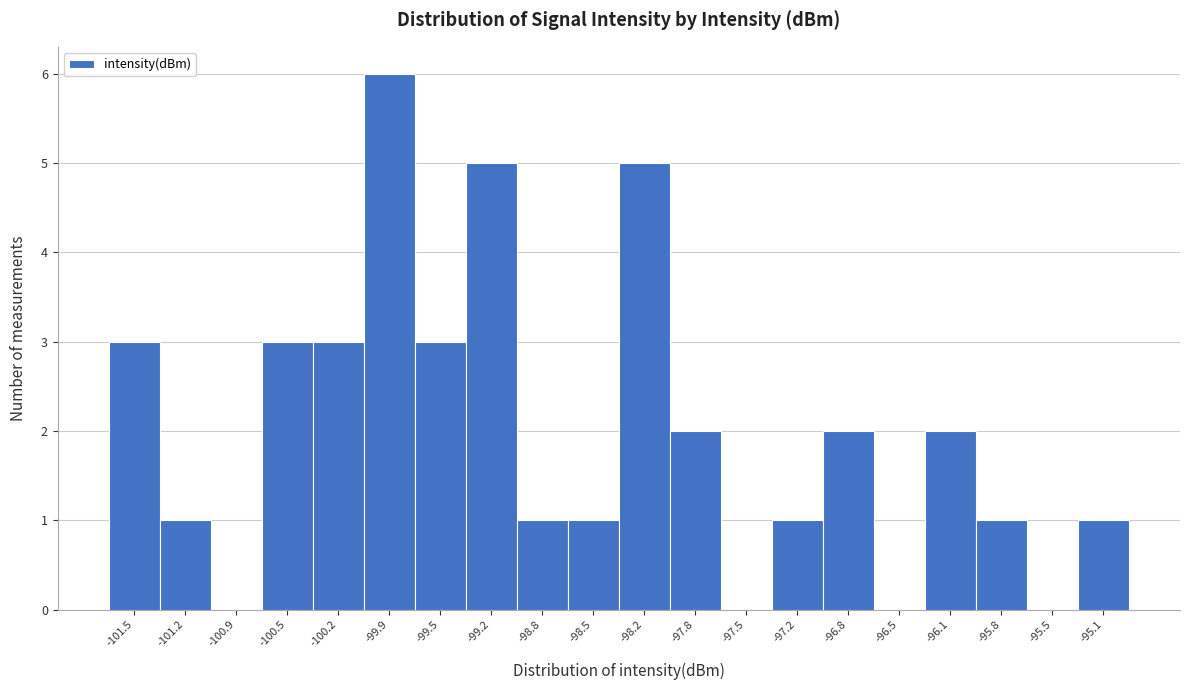

Reading left to right, list every bar in this chart as the range it spans on the x-axis followed by its height. Neither the bar edges nor the heights are printed on the chart, so give them approximately, as read against the axes.

-101.70 to -101.35: 3
-101.35 to -101.05: 1
-101.05 to -100.70: 0
-100.70 to -100.35: 3
-100.35 to -100.00: 3
-100.00 to -99.70: 6
-99.70 to -99.35: 3
-99.35 to -99.00: 5
-99.00 to -98.70: 1
-98.70 to -98.35: 1
-98.35 to -98.00: 5
-98.00 to -97.65: 2
-97.65 to -97.35: 0
-97.35 to -97.00: 1
-97.00 to -96.65: 2
-96.65 to -96.30: 0
-96.30 to -96.00: 2
-96.00 to -95.65: 1
-95.65 to -95.30: 0
-95.30 to -94.95: 1